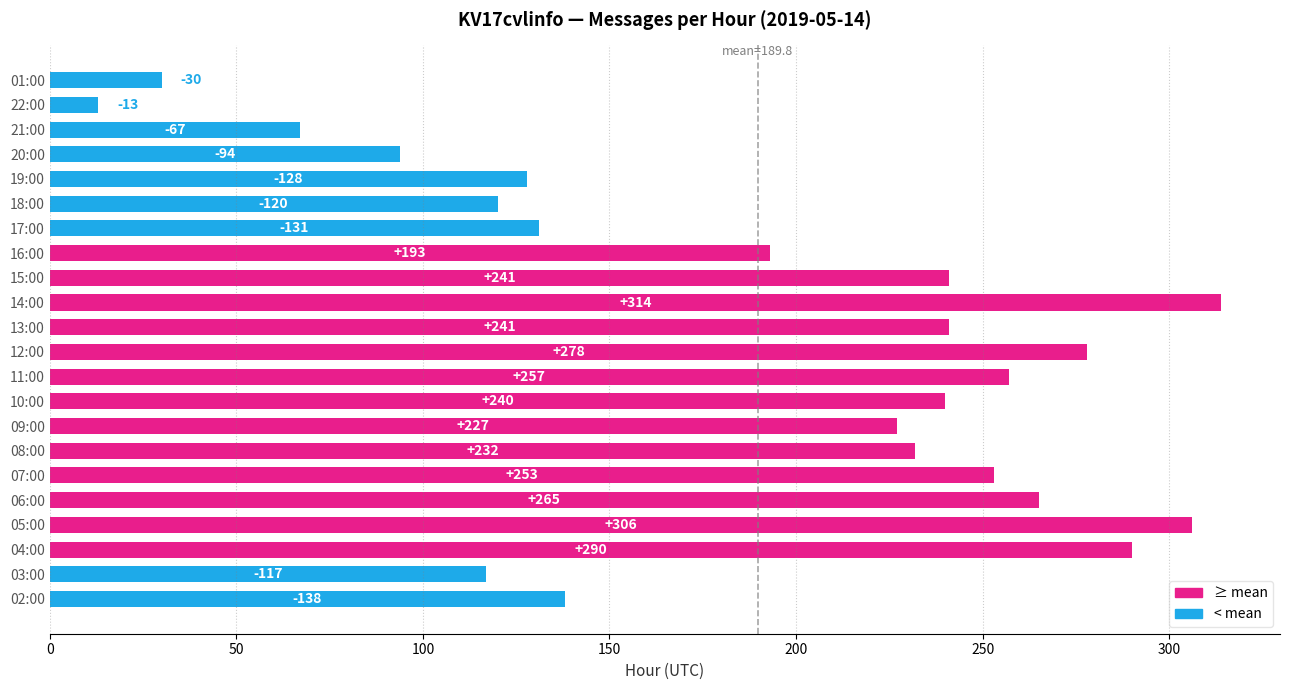

Reading top to bottom, extract all data points from this chart.

01:00=30	22:00=13	21:00=67	20:00=94	19:00=128	18:00=120	17:00=131	16:00=193	15:00=241	14:00=314	13:00=241	12:00=278	11:00=257	10:00=240	09:00=227	08:00=232	07:00=253	06:00=265	05:00=306	04:00=290	03:00=117	02:00=138